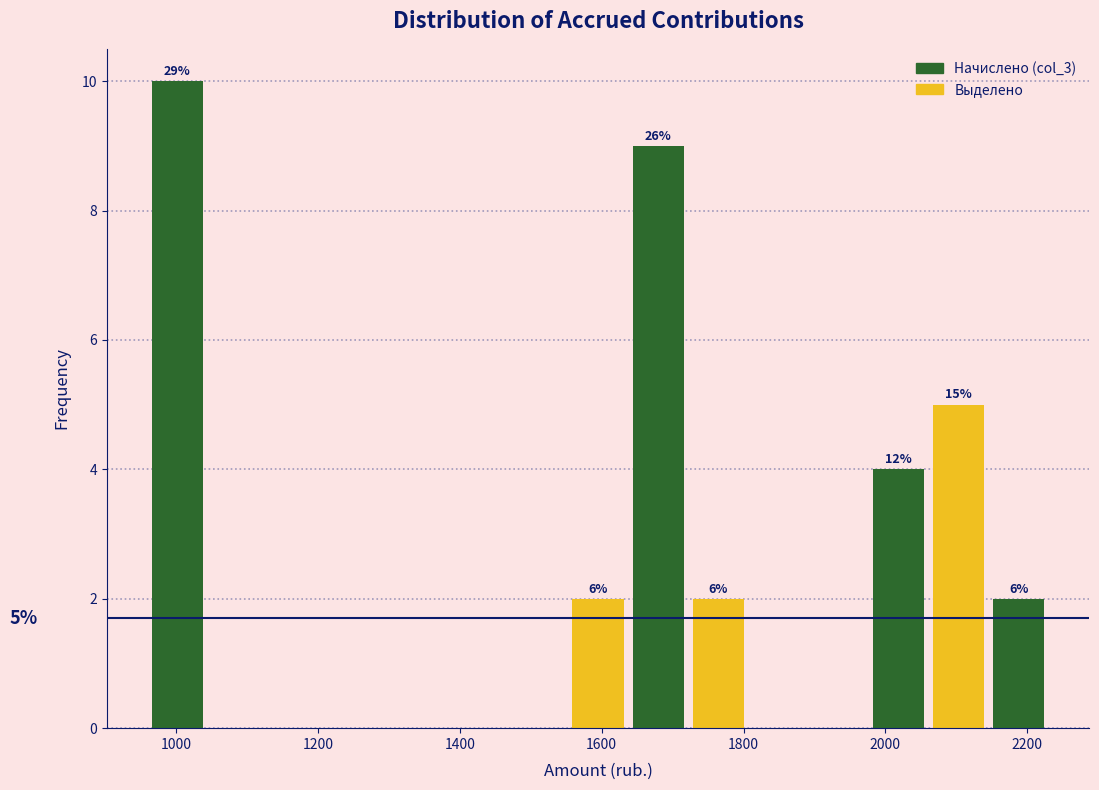

Which range on the x-axis has the tallest bar?

960 to 1040